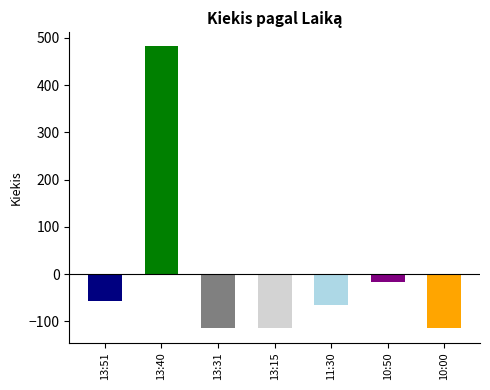

What is the value of the 1st bar from the left?

-57.9